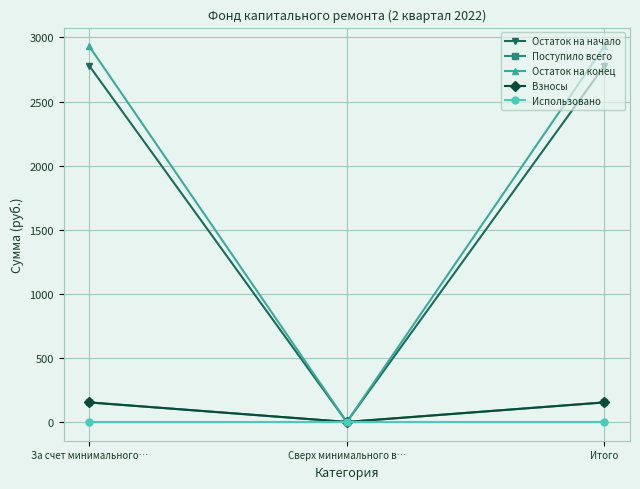

At which label is Взносы closest to 76?

Сверх минимального в…